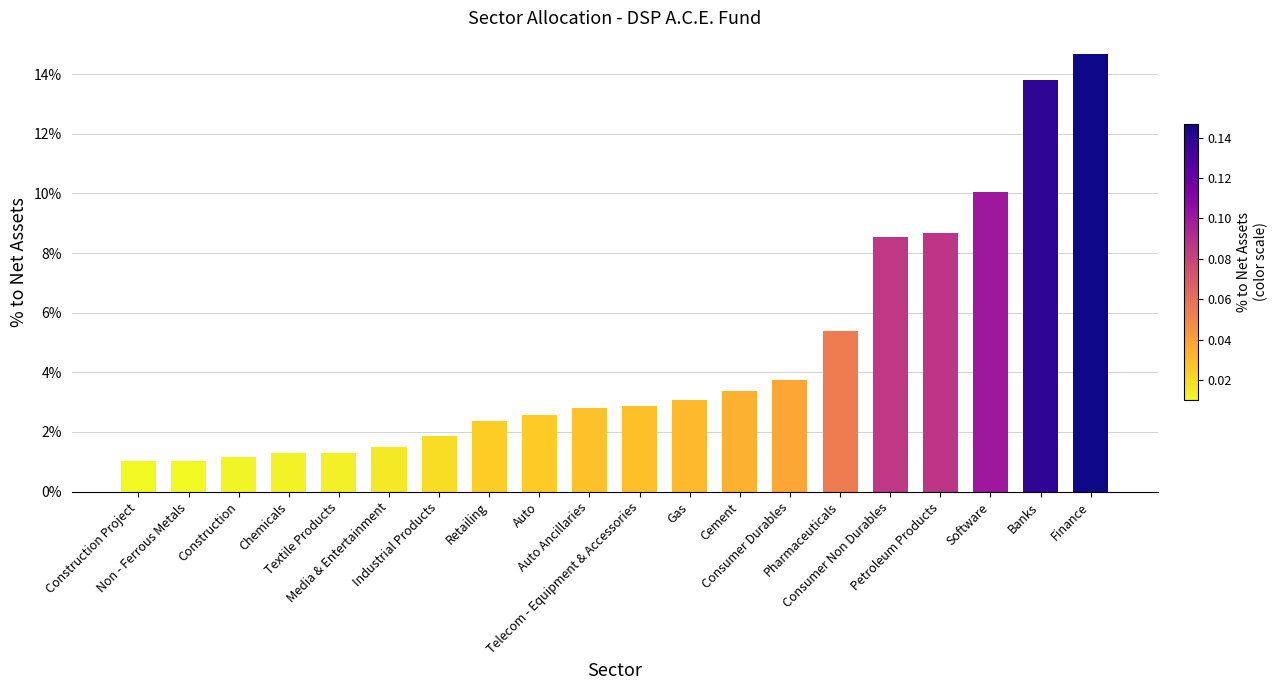

Is it true that the value at Gas is 0.0?

True